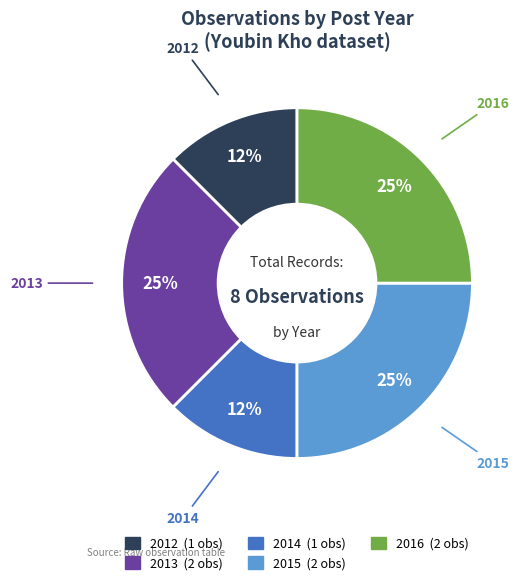

To the nearest percent, what is the average slice percentage?

20%